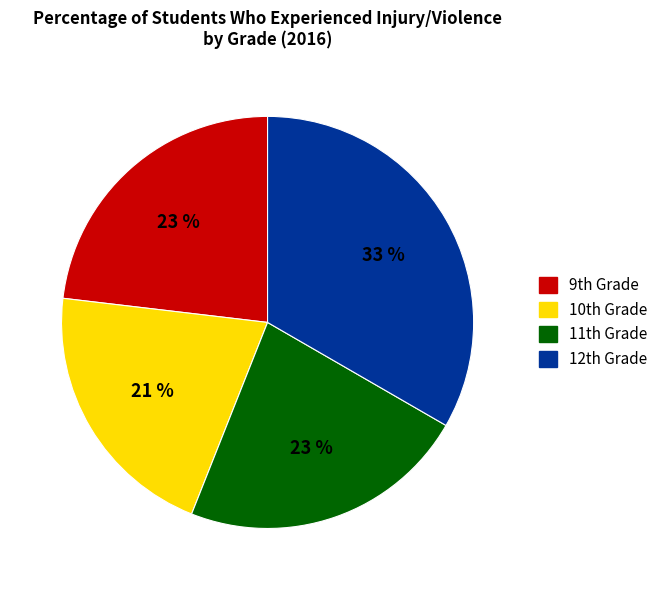

Count the number of slices in the pie.

4